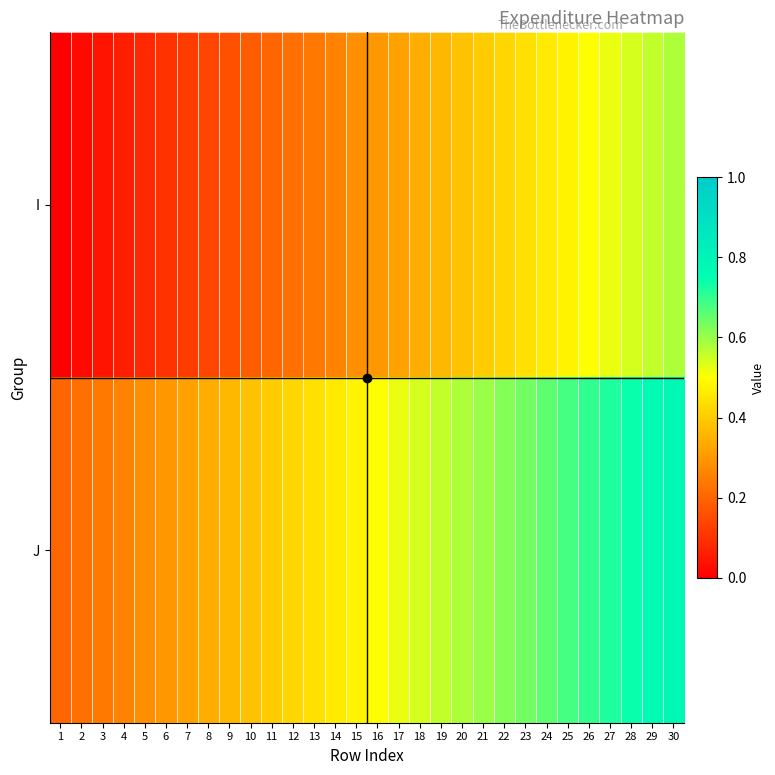

Between 6 and 30, which is larger?

30